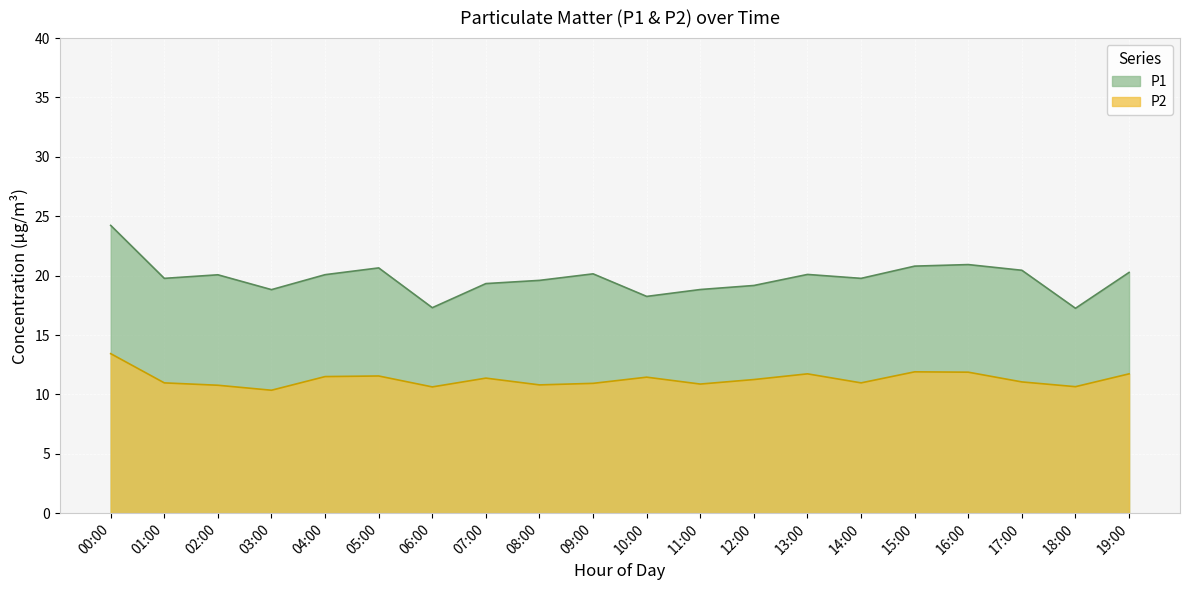

True or false: P2 and P1 cross at least once.

False